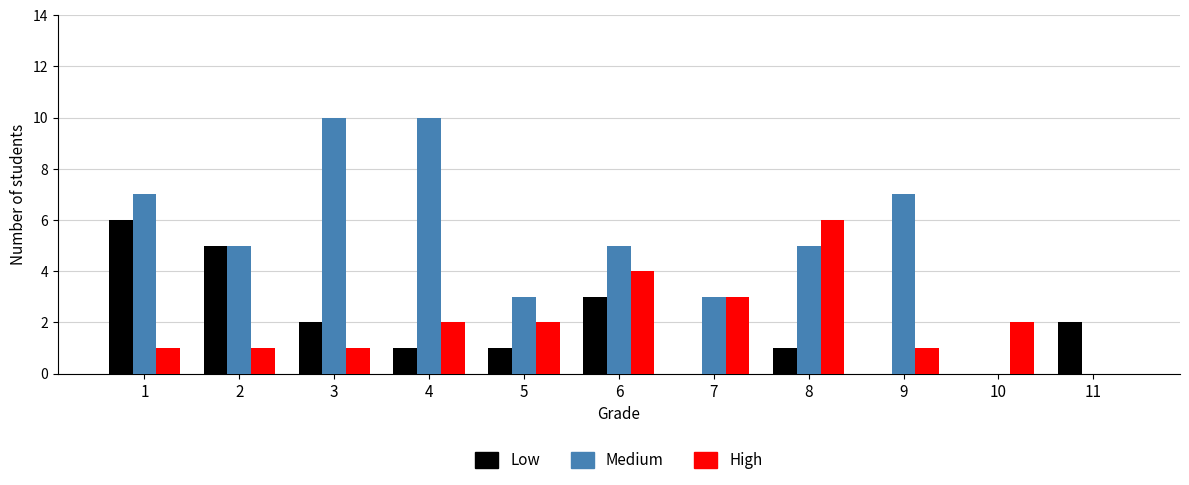

What is the greatest value displayed?

10